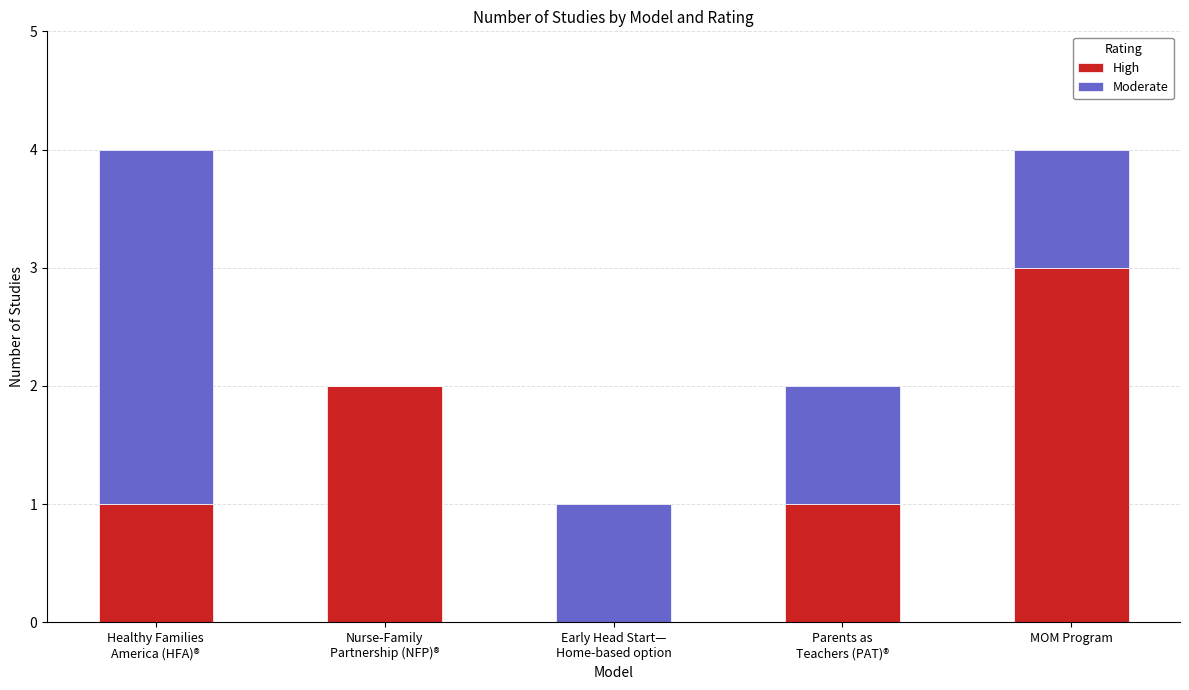

What are all the series names shown in the legend?

High, Moderate